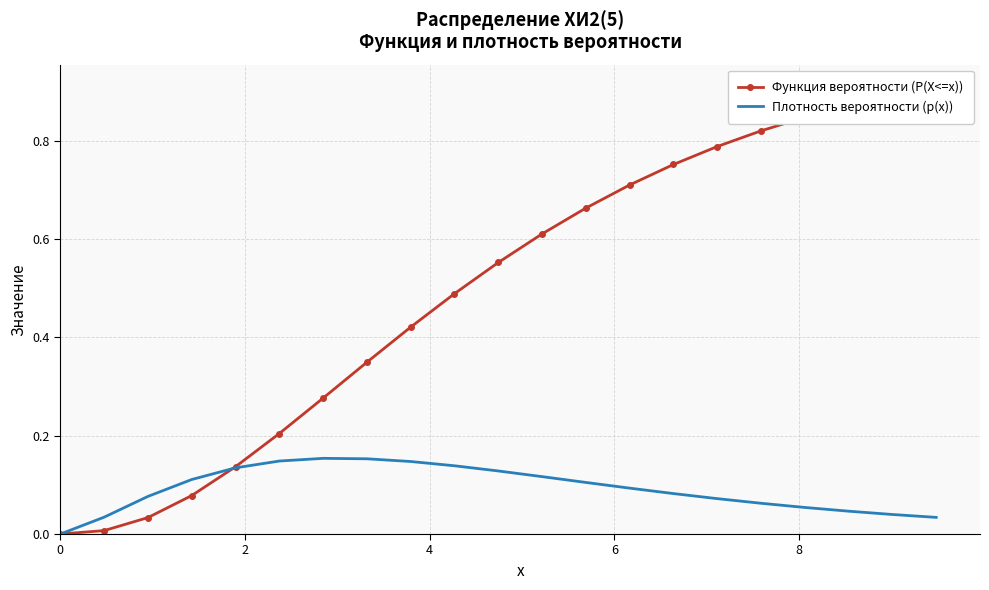

True or false: Плотность вероятности (p(x)) has more than 2 points higher than both neighbors.

False